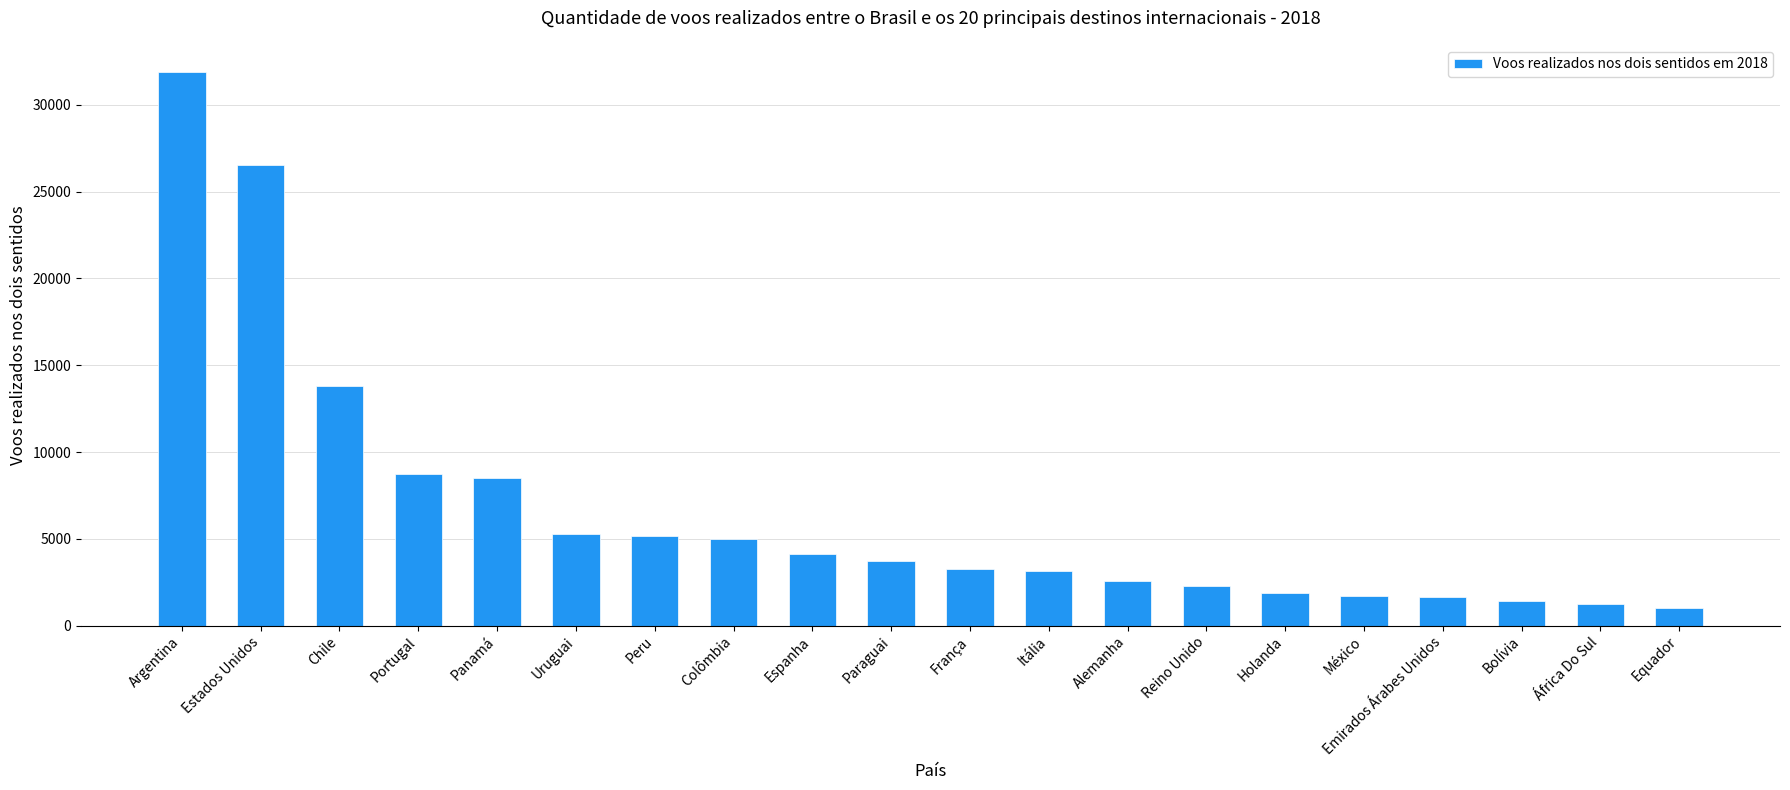

Where is the data nearest to the value 16441?

Chile